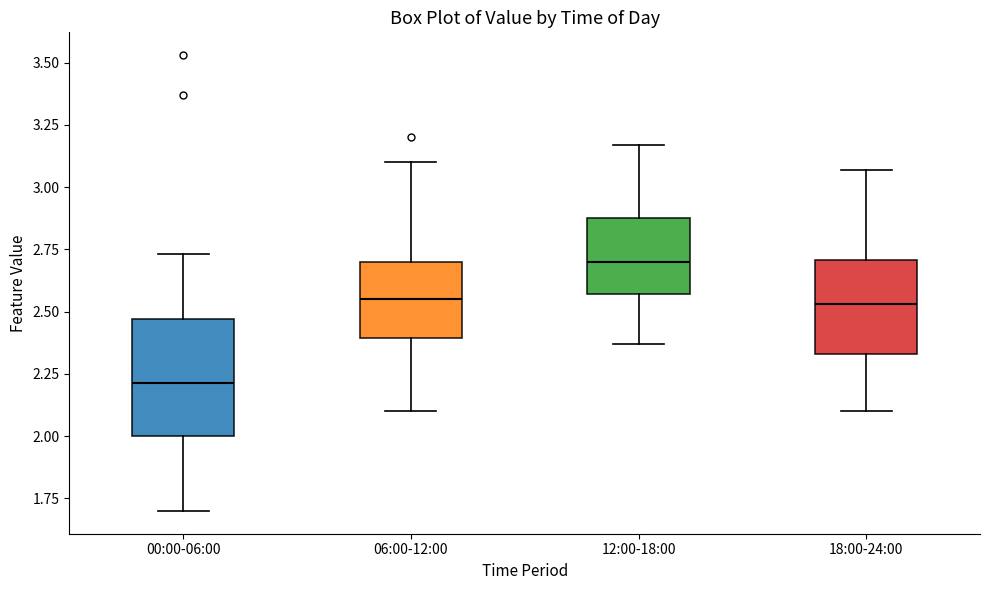

Comparing the boxes themselves (not the whiskers), which one is the tallest?

00:00-06:00